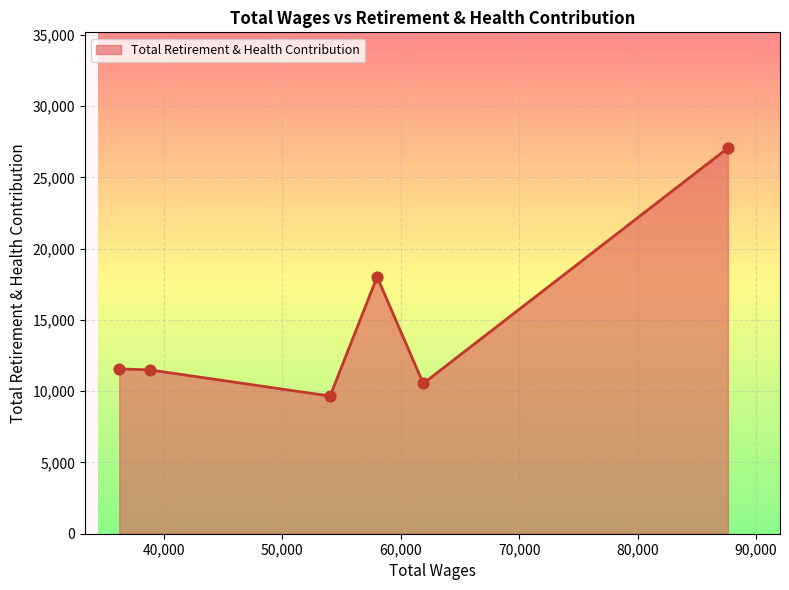

What is the minimum value shown in the chart?

9657